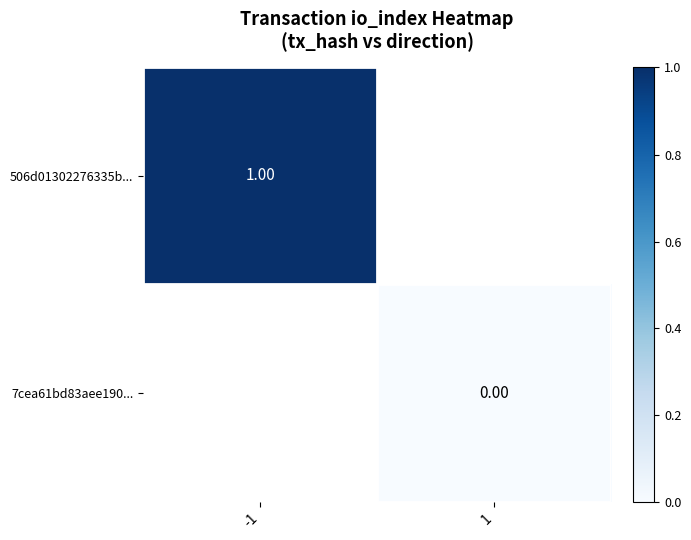

Count the number of data series in this chart.

2